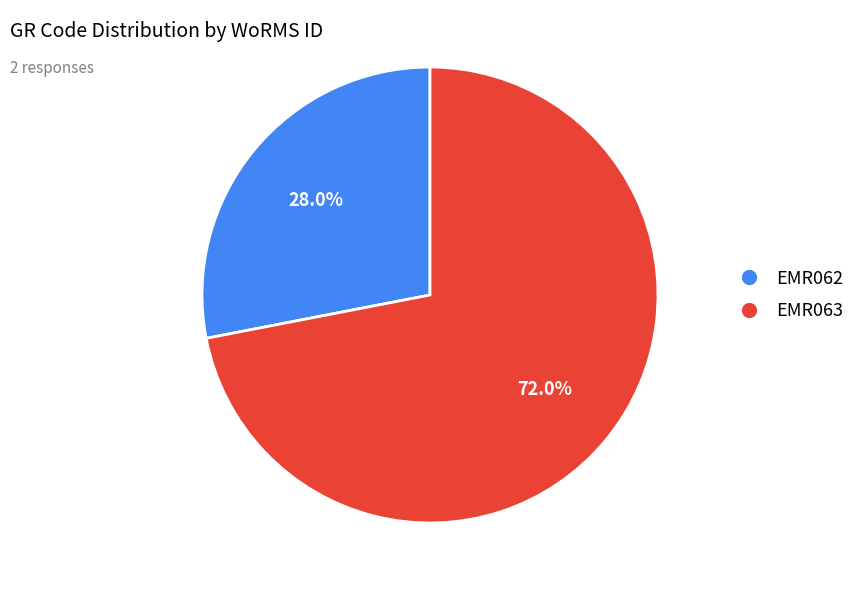

To the nearest percent, what is the difference between the largest and smallest slice percentages?

44%